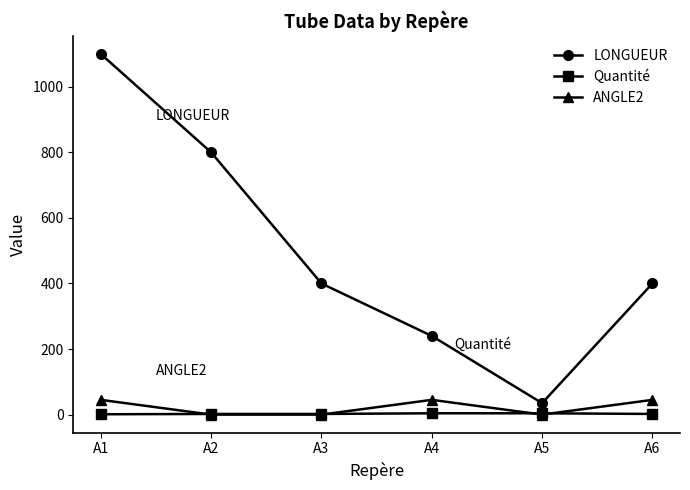

True or false: LONGUEUR and ANGLE2 cross at least once.

False